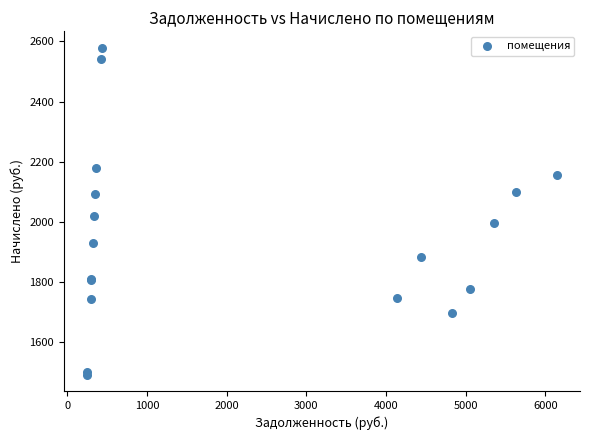

What Y value in the scatter plot is closest to 2034?

2020.3